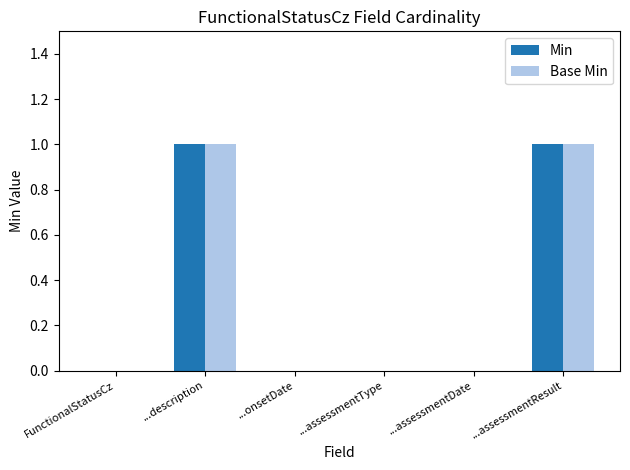

How many groups of bars are there?

6